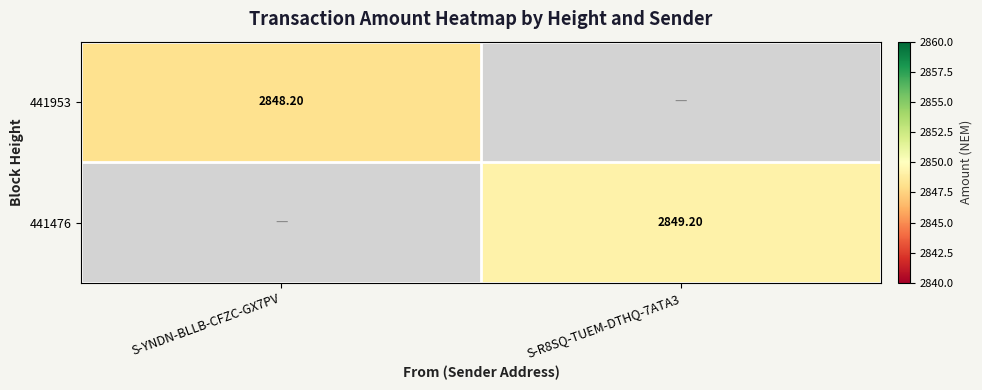

Rank the series at S-R8SQ-TUEM-DTHQ-7ATA3 from highest to lowest value.

441476, 441953